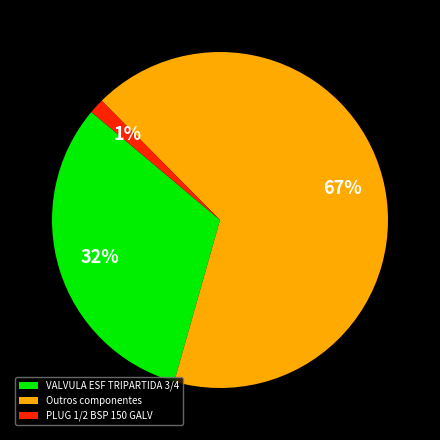

Which slice is the smallest?

PLUG 1/2 BSP 150 GALV